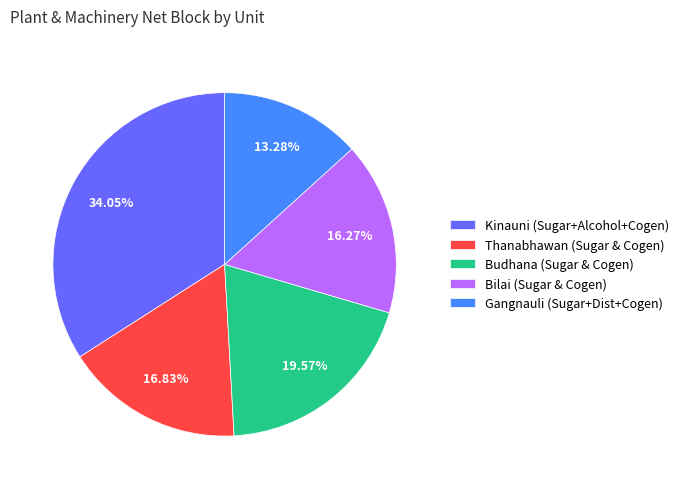

Do Bilai (Sugar & Cogen) and Budhana (Sugar & Cogen) together represent more than half of the pie?

No